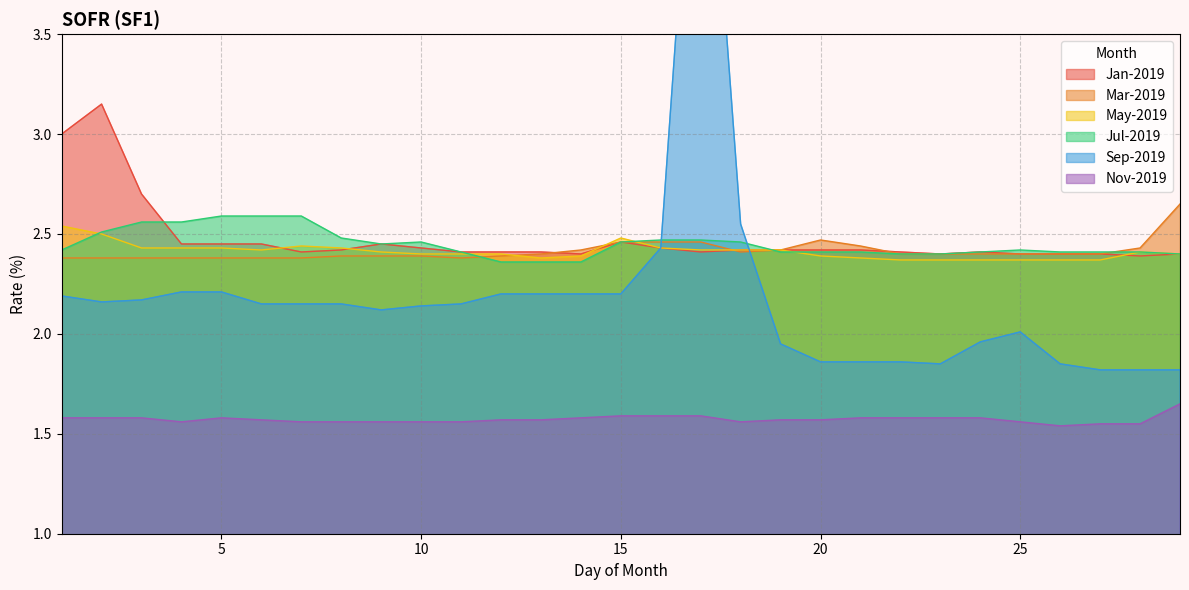

What is the average value of the Sep-2019 series?

2.2